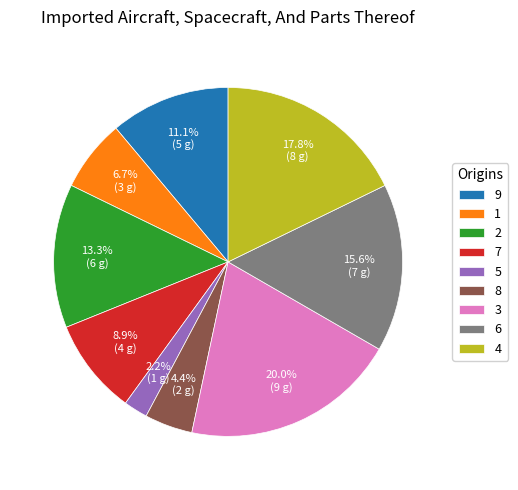

To the nearest percent, what is the average slice percentage?

11%